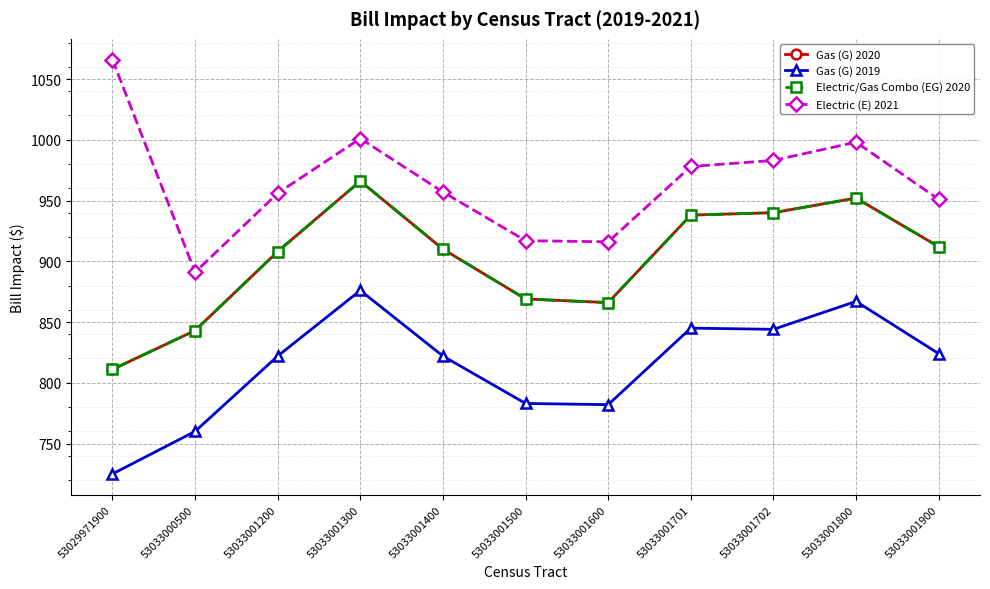

Where is the first local minimum for Gas (G) 2019?

53033001600